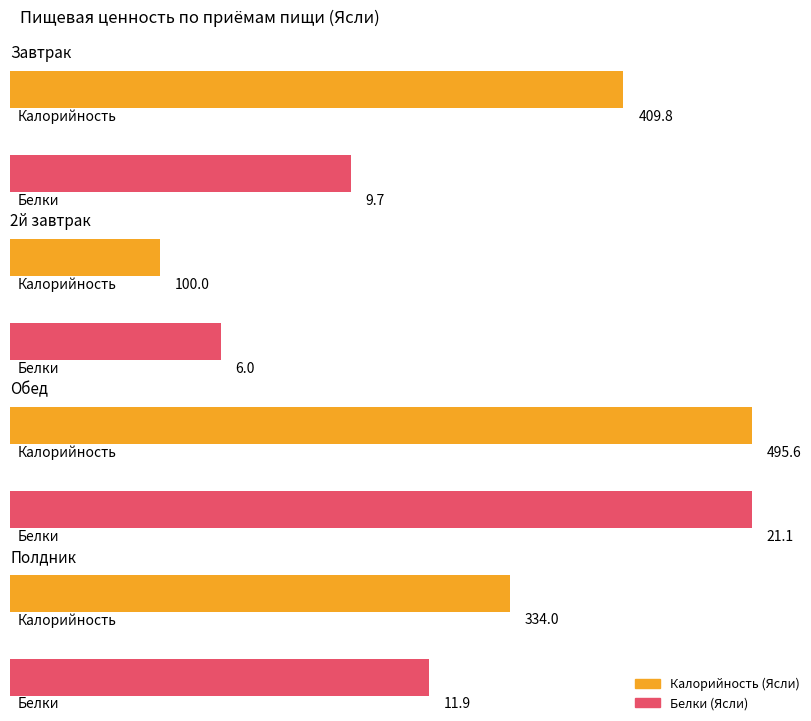

Rank the categories by Калорийность (Ясли) value from highest to lowest.

Обед, Завтрак, Полдник, 2й завтрак